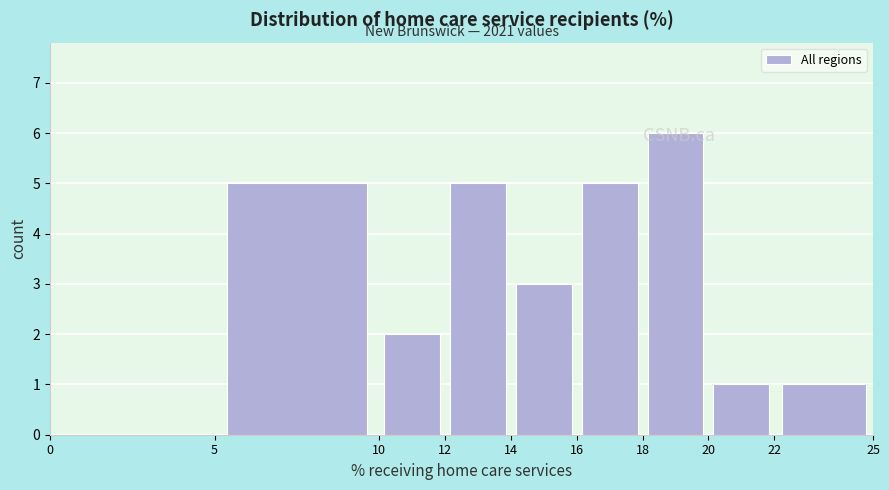

Which range on the x-axis has the tallest bar?

18 to 20